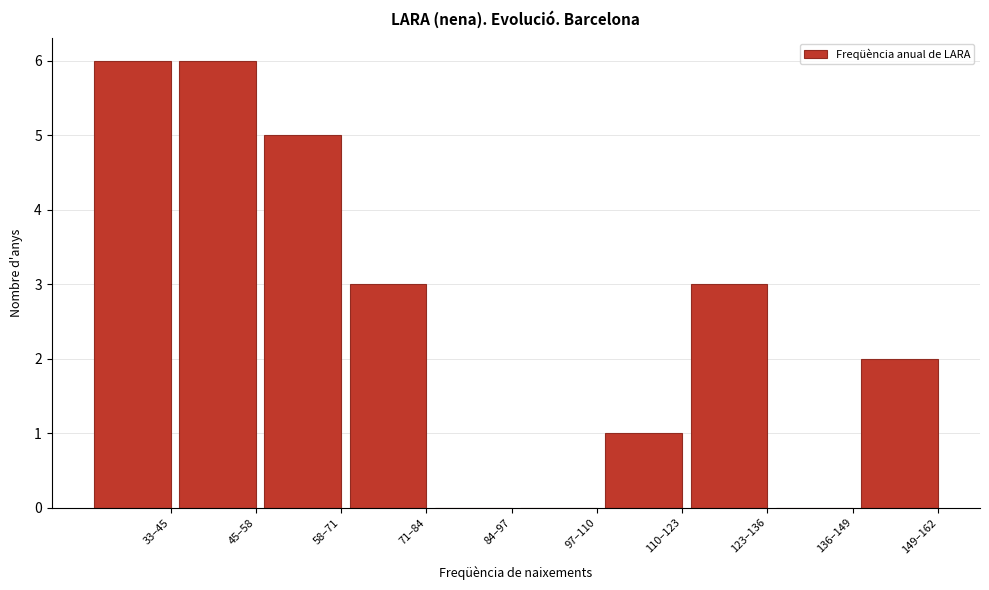

Reading left to right, list all the values displayed in this chart.

33–45=6	45–58=6	58–71=5	71–84=3	84–97=0	97–110=0	110–123=1	123–136=3	136–149=0	149–162=2